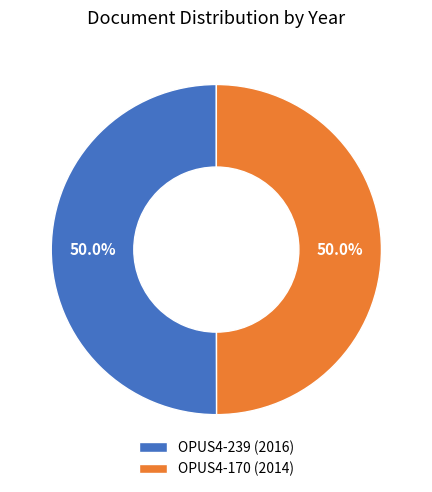

True or false: OPUS4-170 accounts for 39% of the total.

False